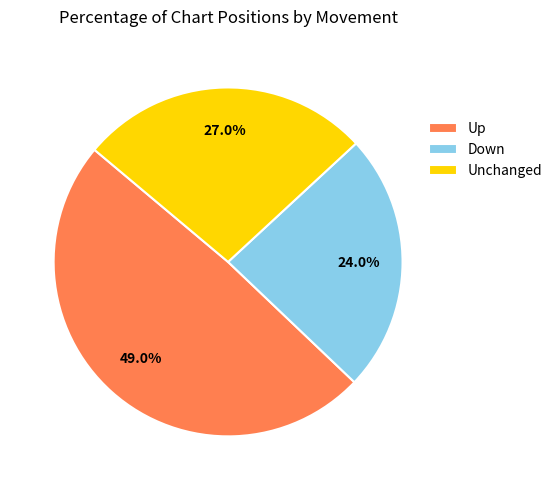

Which has a higher value, Up or Down?

Up